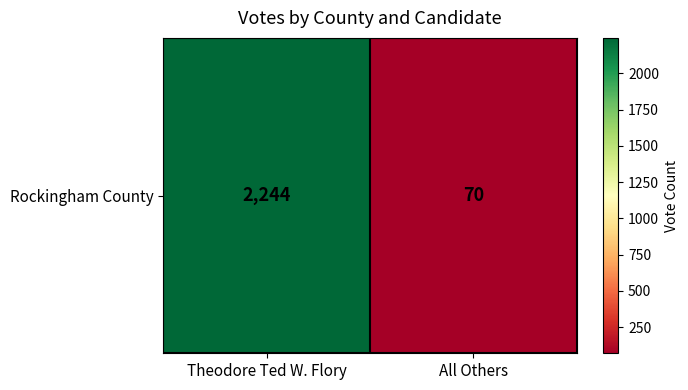

Reading left to right, transcribe all the data shown in this chart.

Theodore Ted W. Flory=2244	All Others=70